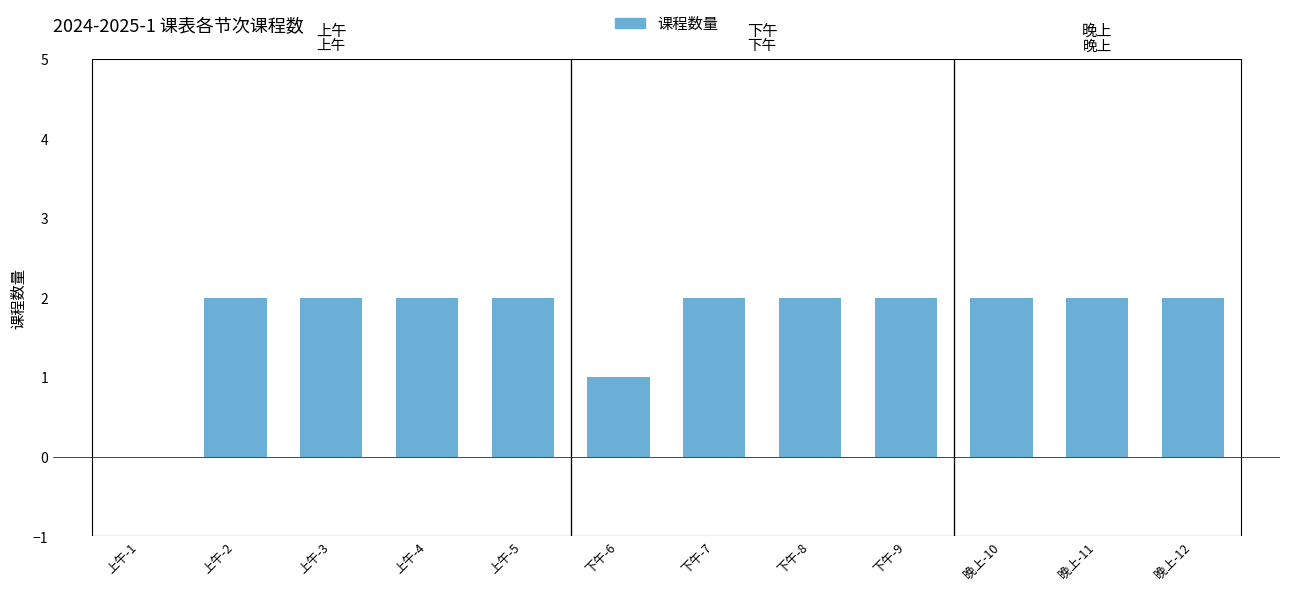

What is the sum of all values?

21